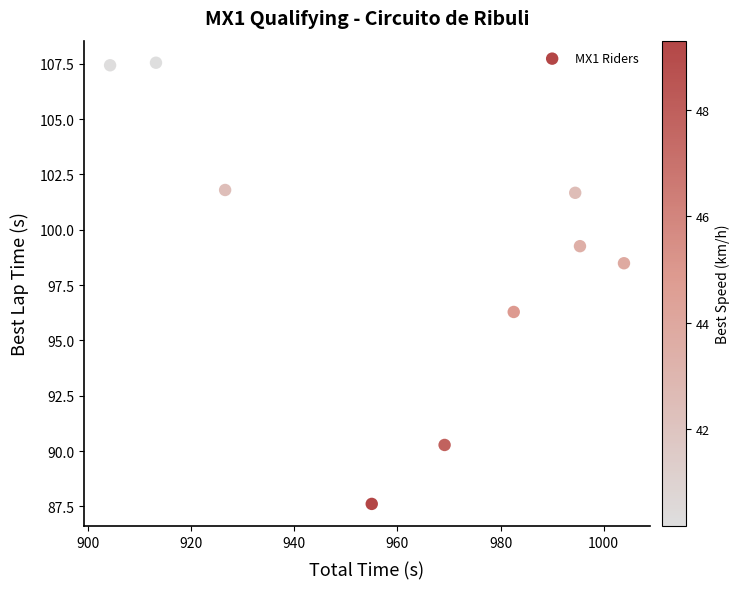

What is the average X value?

960.5